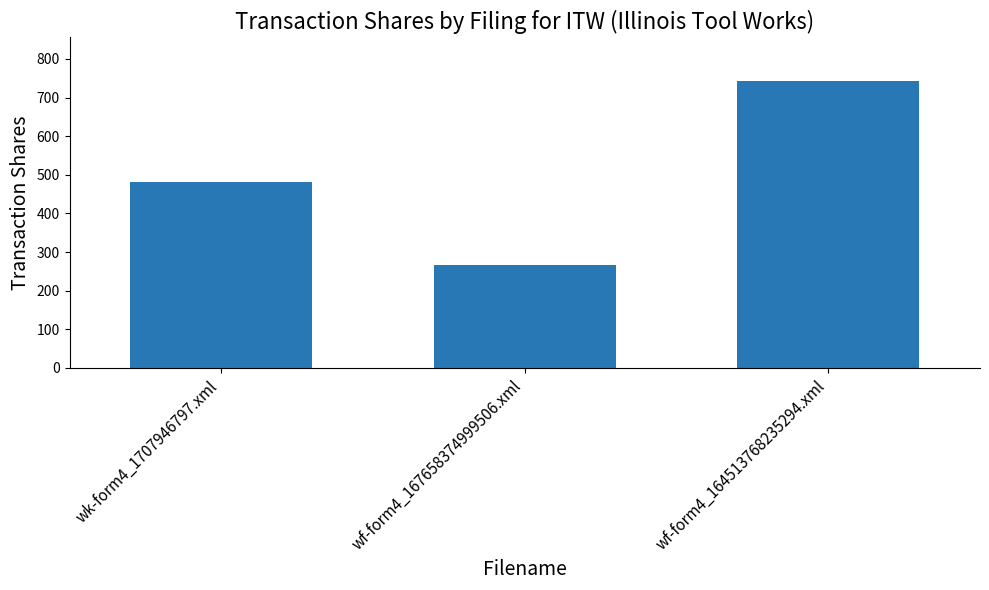

What is the approximate value at wk-form4_1707946797.xml?

482